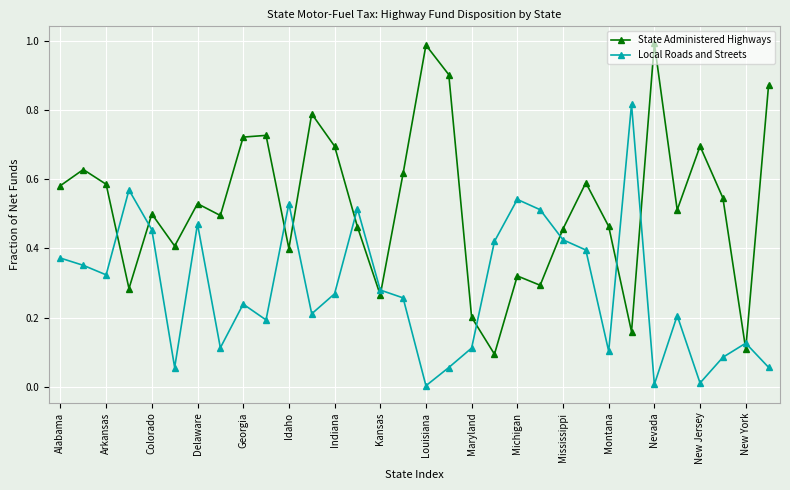

True or false: Local Roads and Streets has more than 2 interior local peaks.

True